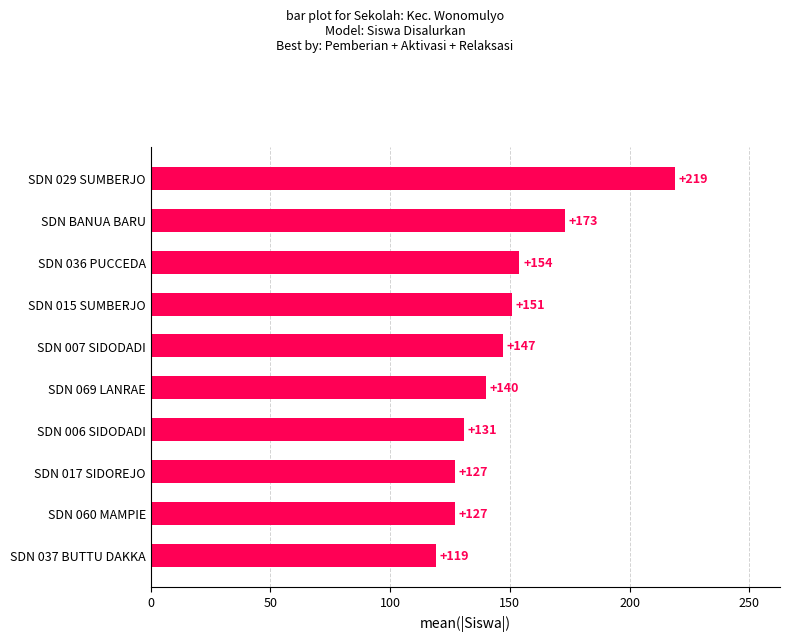

Reading bottom to top, extract all data points from this chart.

SDN 037 BUTTU DAKKA=119	SDN 060 MAMPIE=127	SDN 017 SIDOREJO=127	SDN 006 SIDODADI=131	SDN 069 LANRAE=140	SDN 007 SIDODADI=147	SDN 015 SUMBERJO=151	SDN 036 PUCCEDA=154	SDN BANUA BARU=173	SDN 029 SUMBERJO=219